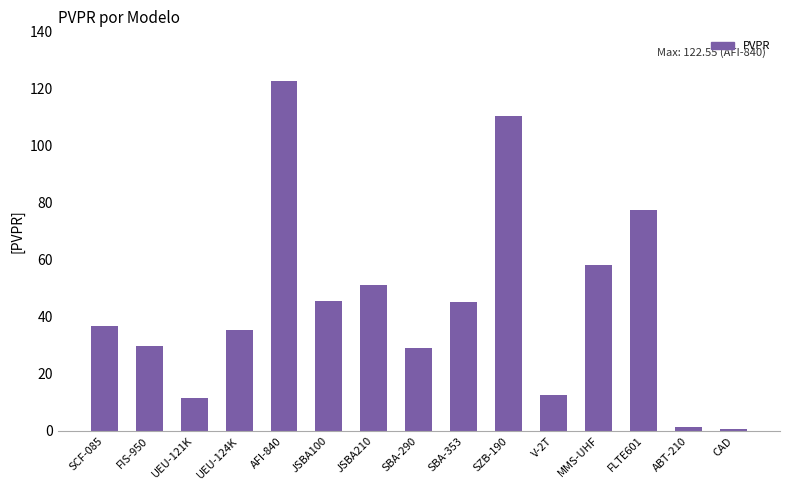

At which category does the chart reach its peak across all series?

AFI-840